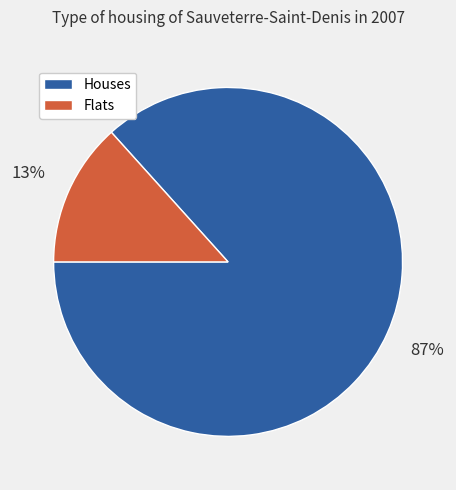

Is the sum of Houses and Flats greater than half?

Yes